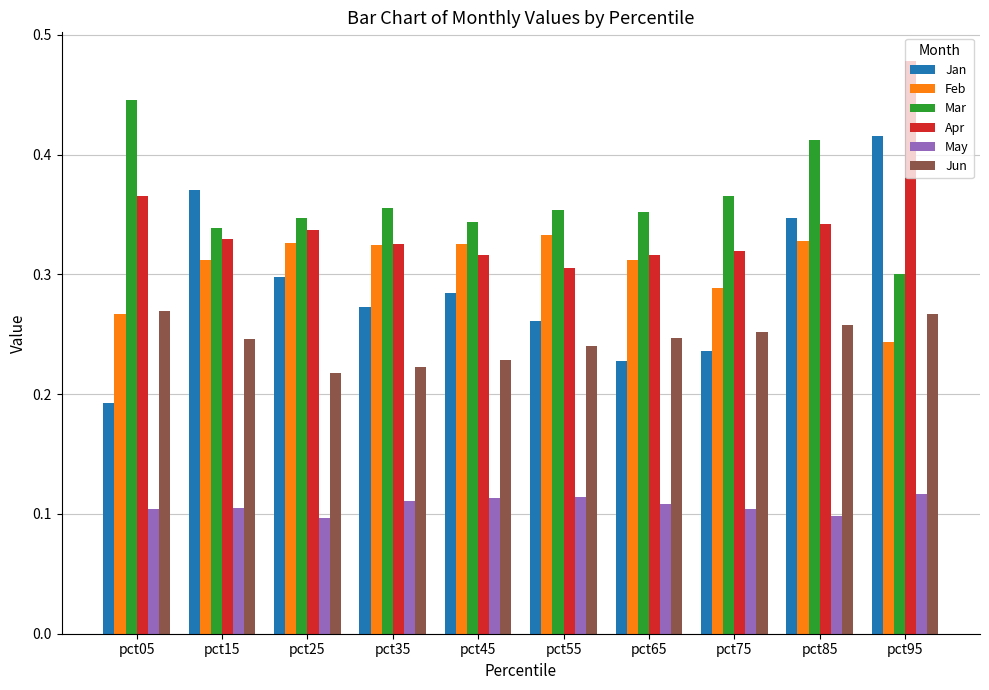

True or false: Feb has a value of 0.2 at pct85.

False